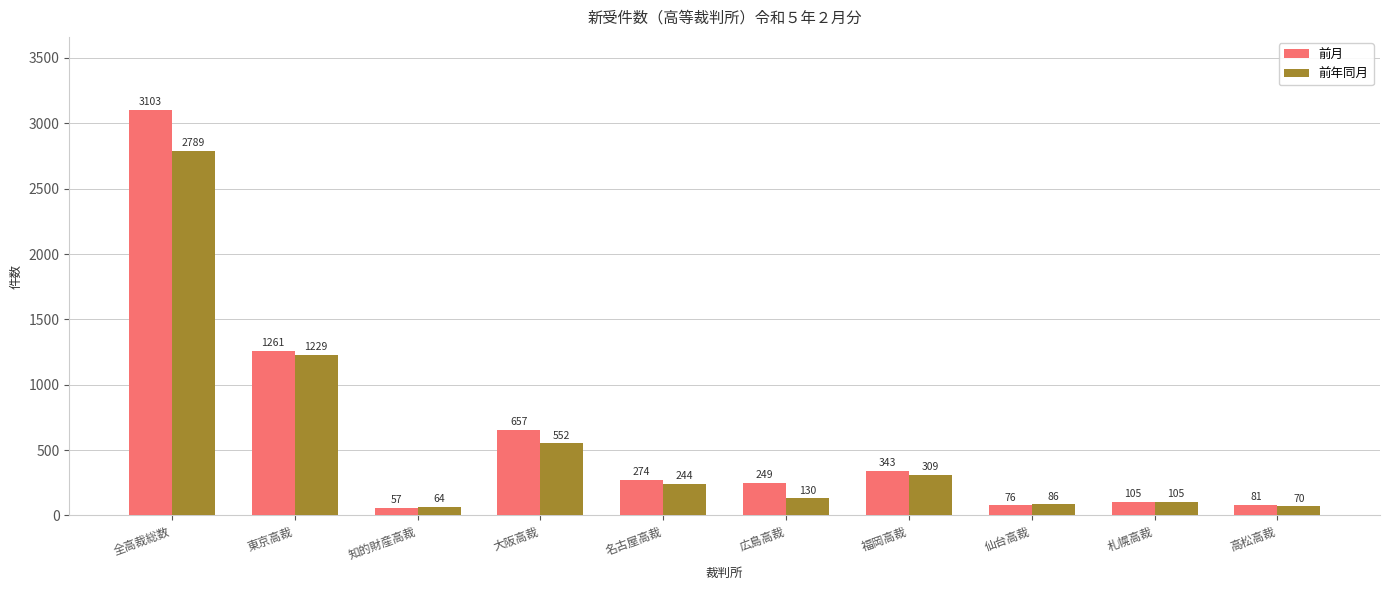

What is the approximate value of 前月 at 全高裁総数?

3103